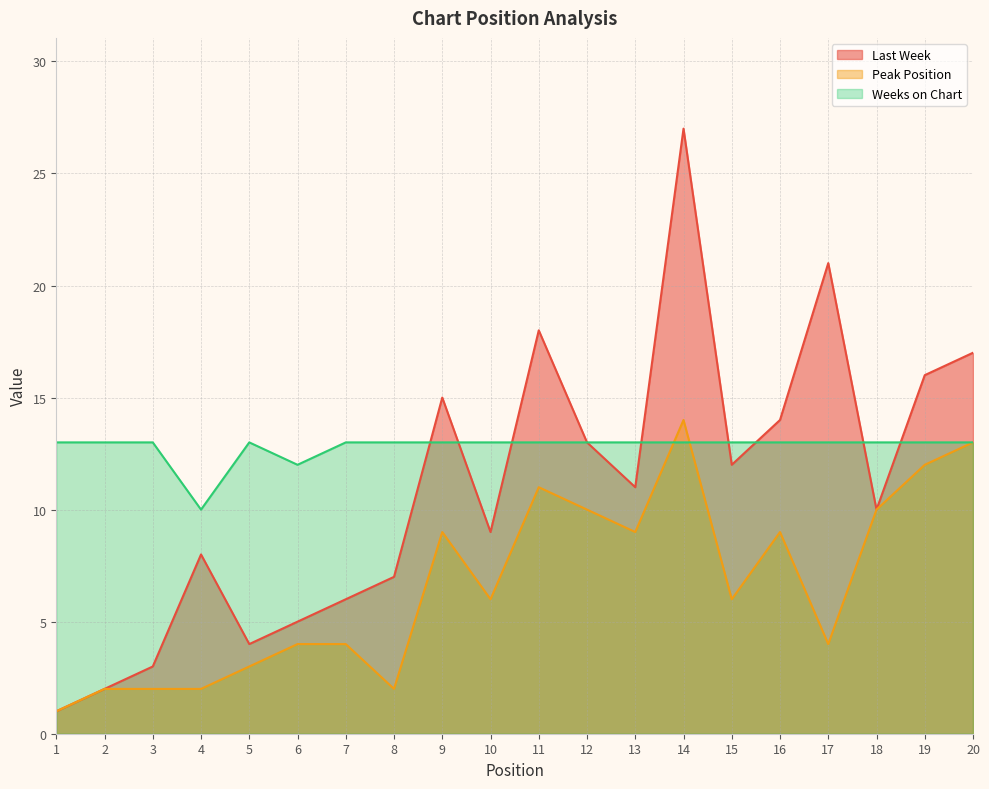

Which series has the widest spread of values?

Last Week